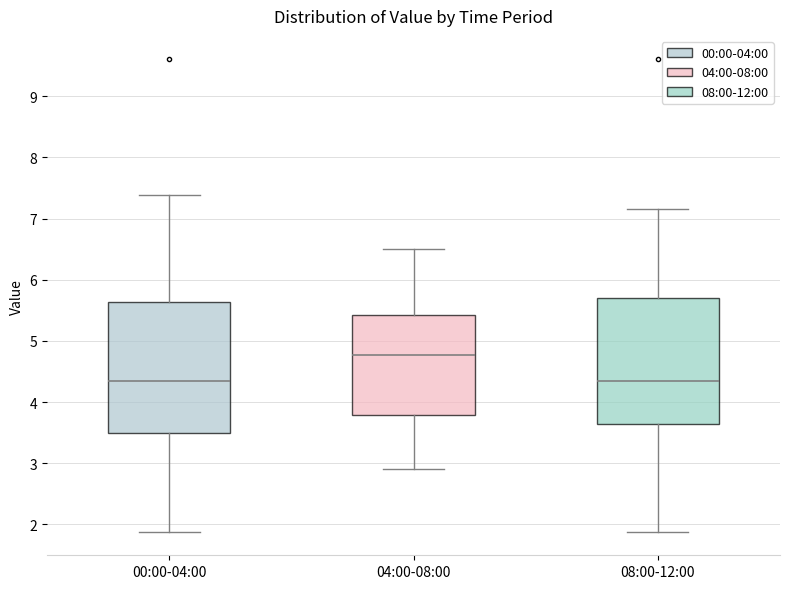

Reading left to right, transcribe this box plot: for each box, give where its median line is, the range the box spans, and where its two whiskers end, as read against the y-axis. The values are not printed on the chart, so give them approximately, as read against the axis.

00:00-04:00: median 4.3, box 3.5 to 5.6, whiskers 1.9 to 7.4
04:00-08:00: median 4.8, box 3.8 to 5.4, whiskers 2.9 to 6.5
08:00-12:00: median 4.3, box 3.6 to 5.7, whiskers 1.9 to 7.2